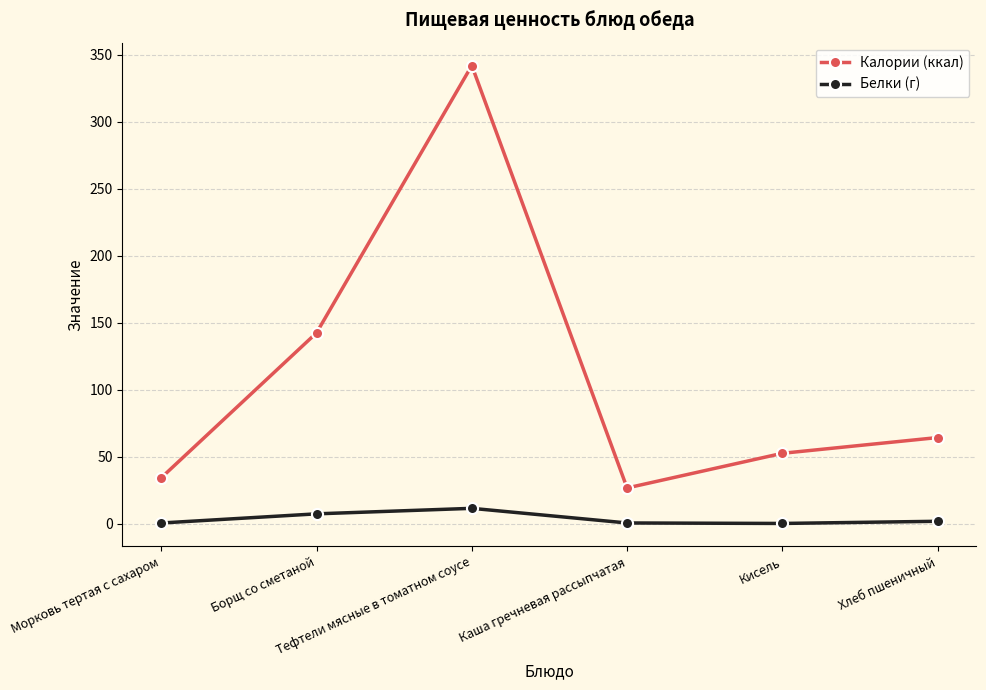

True or false: Калории (ккал) has a value of 34.3 at Морковь тертая с сахаром.

True